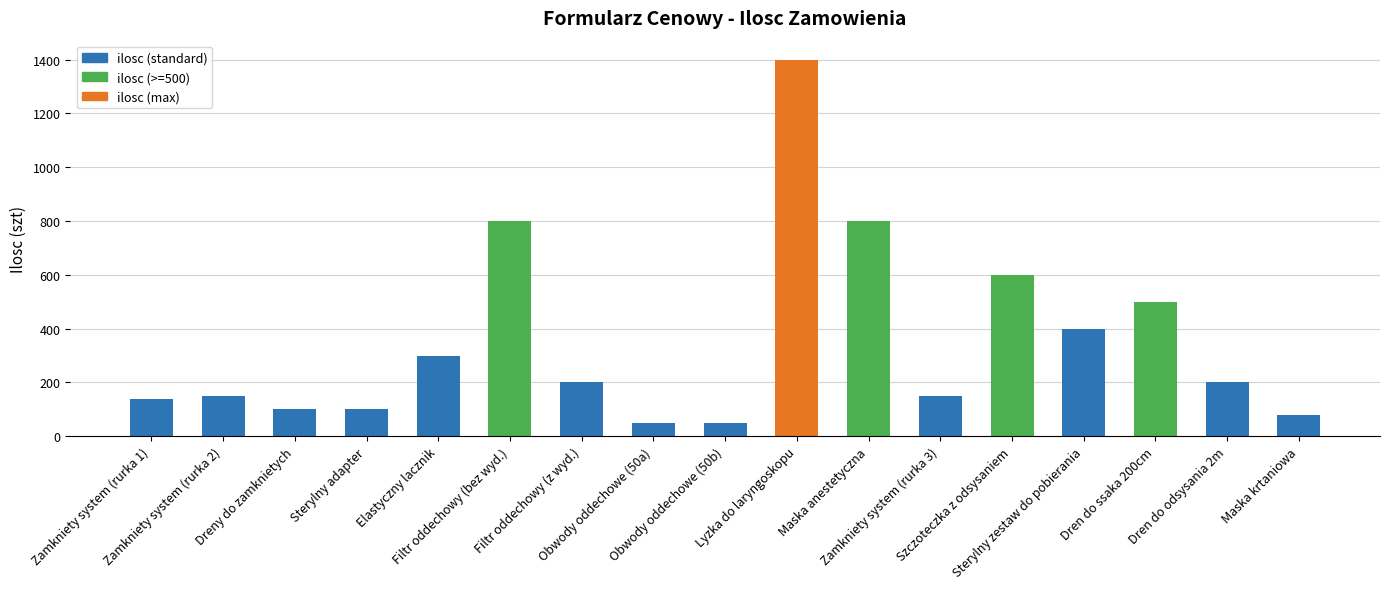

What is the ratio of the value at Filtr oddechowy (bez wyd.) to the value at Dreny do zamknietych?

8.0